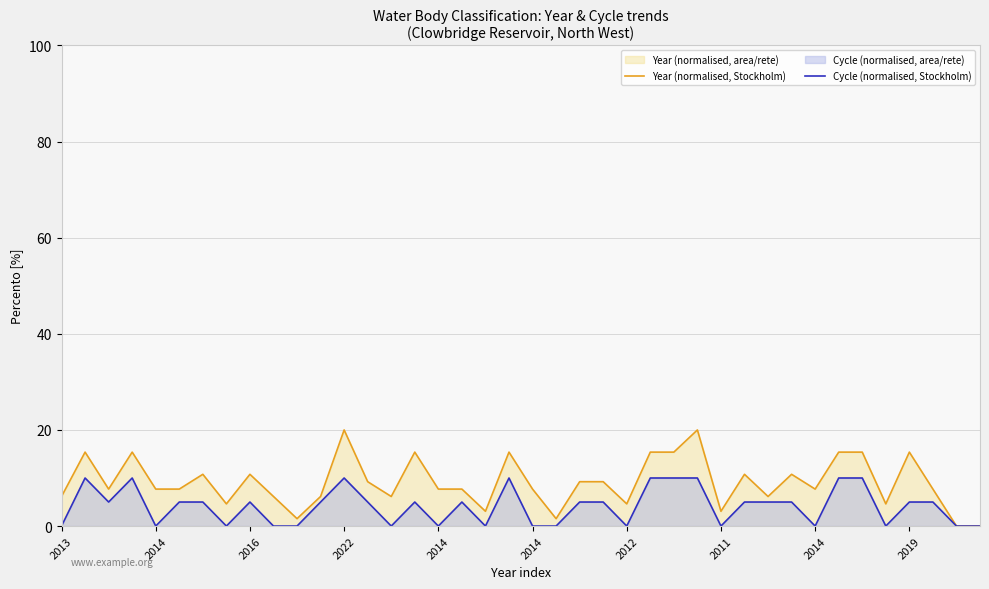

How many Cycle (normalised, Stockholm) values are between 0 and 5?

31